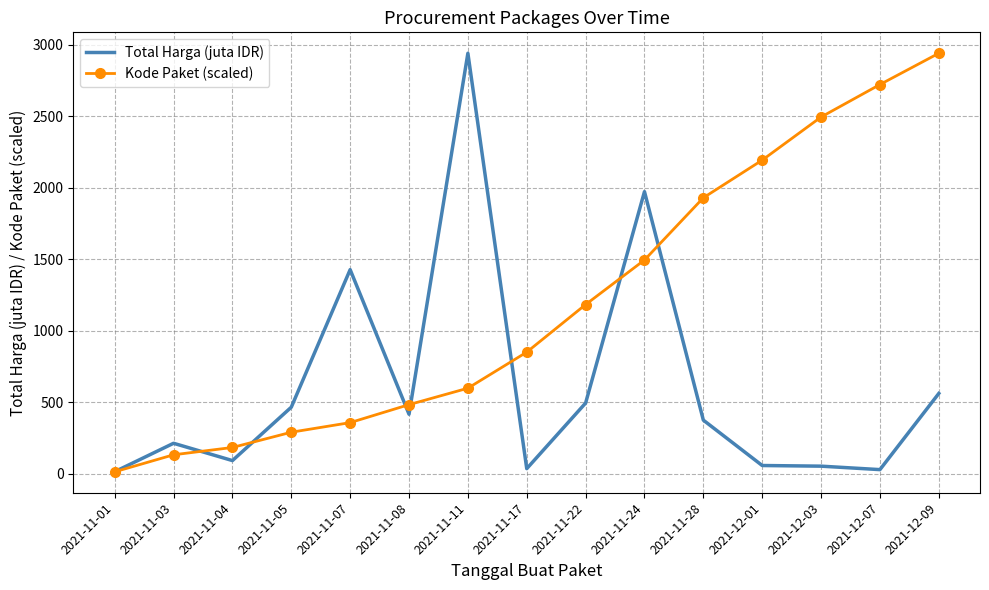

Is it true that Kode Paket (scaled) equals 2493.1 at 2021-12-03?

True